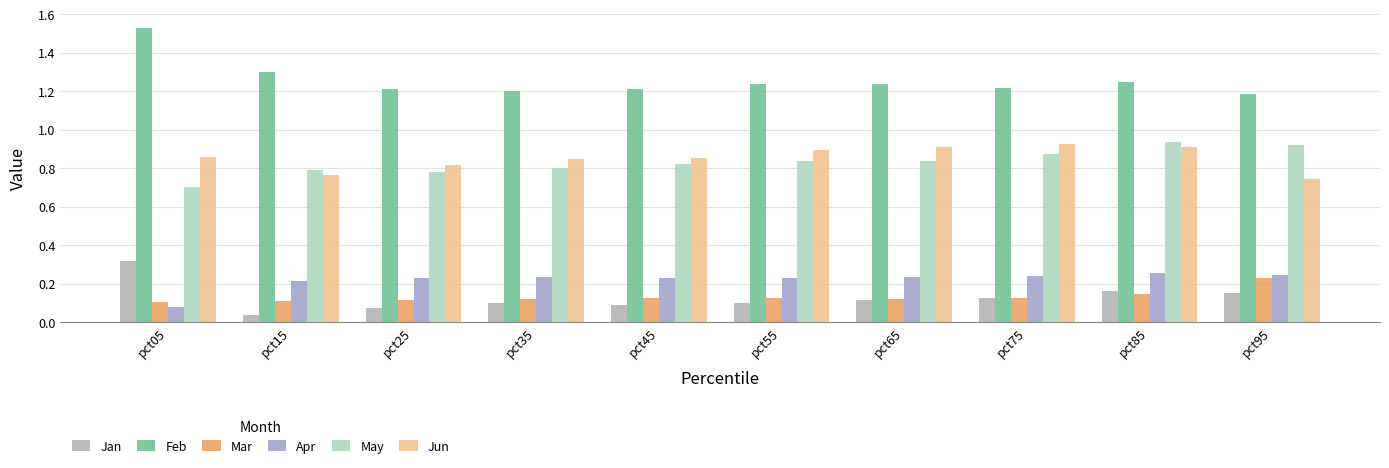

The value of May at pct35 is 1.1. True or false?

False